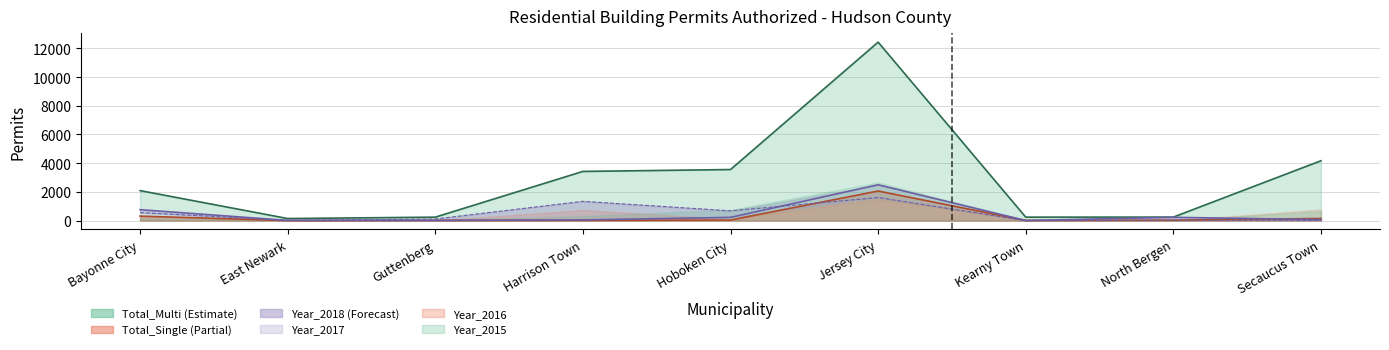

Does the chart have visible grid lines?

Yes